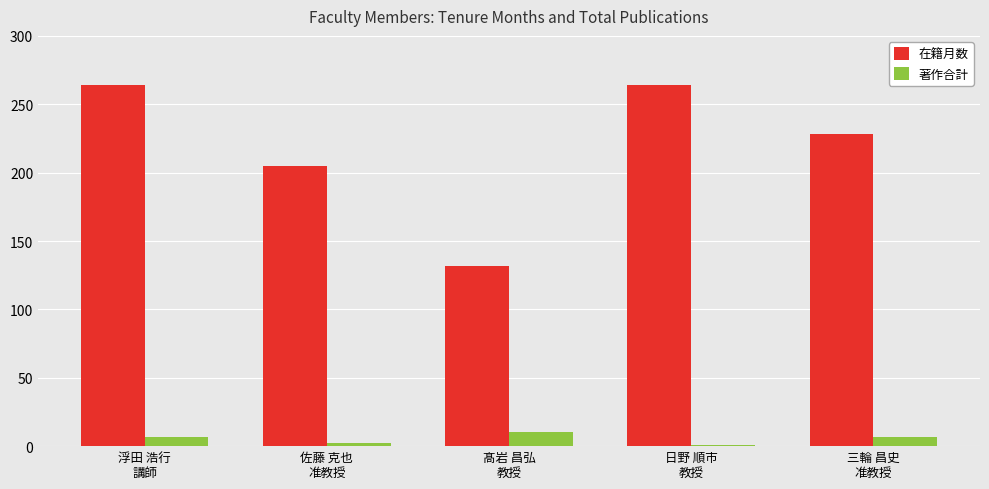

What is the maximum value shown in the chart?

264